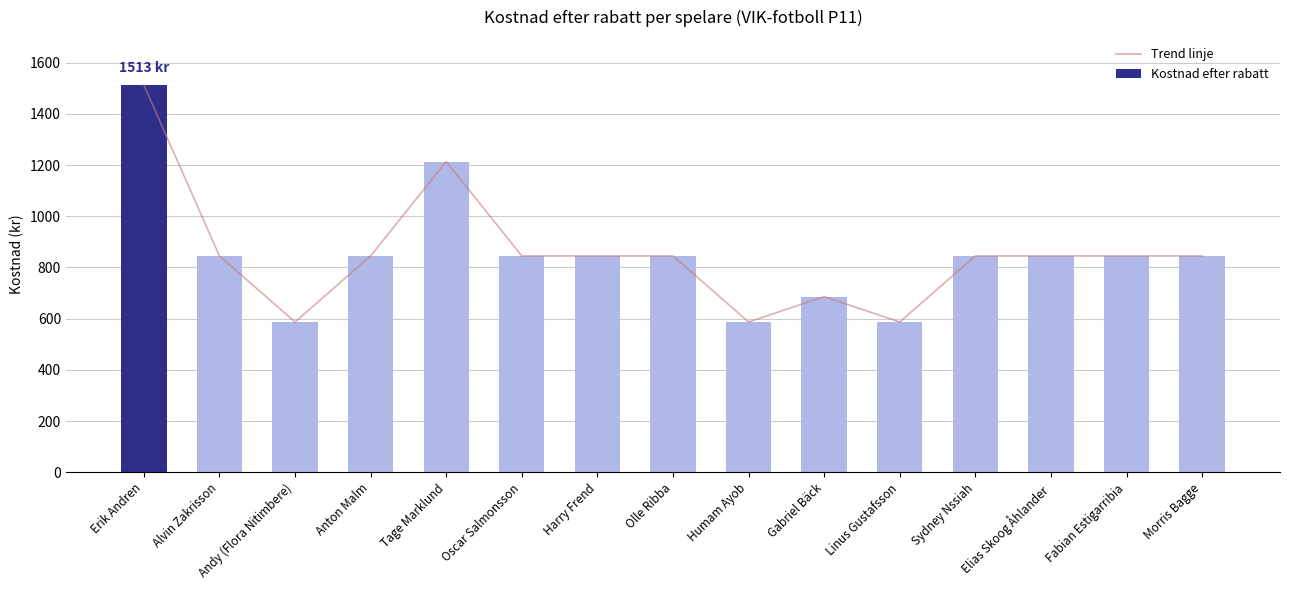

What position from the right is Harry Frend?

9